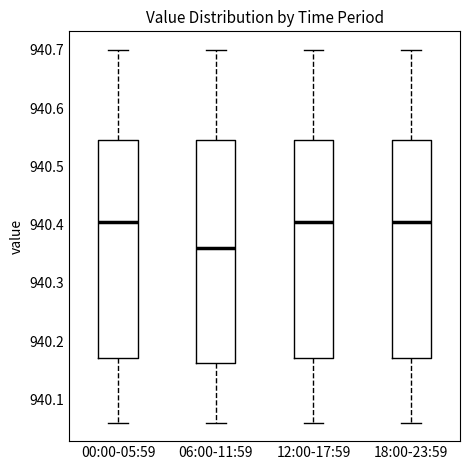

Reading left to right, read every box against the y-axis: the position of its median line, the range the box covers, and the ends of its whiskers. The values are not printed on the chart, so give them approximately, as read against the axis.

00:00-05:59: median 940.41, box 940.17 to 940.55, whiskers 940.06 to 940.70
06:00-11:59: median 940.36, box 940.16 to 940.55, whiskers 940.06 to 940.70
12:00-17:59: median 940.41, box 940.17 to 940.55, whiskers 940.06 to 940.70
18:00-23:59: median 940.41, box 940.17 to 940.55, whiskers 940.06 to 940.70